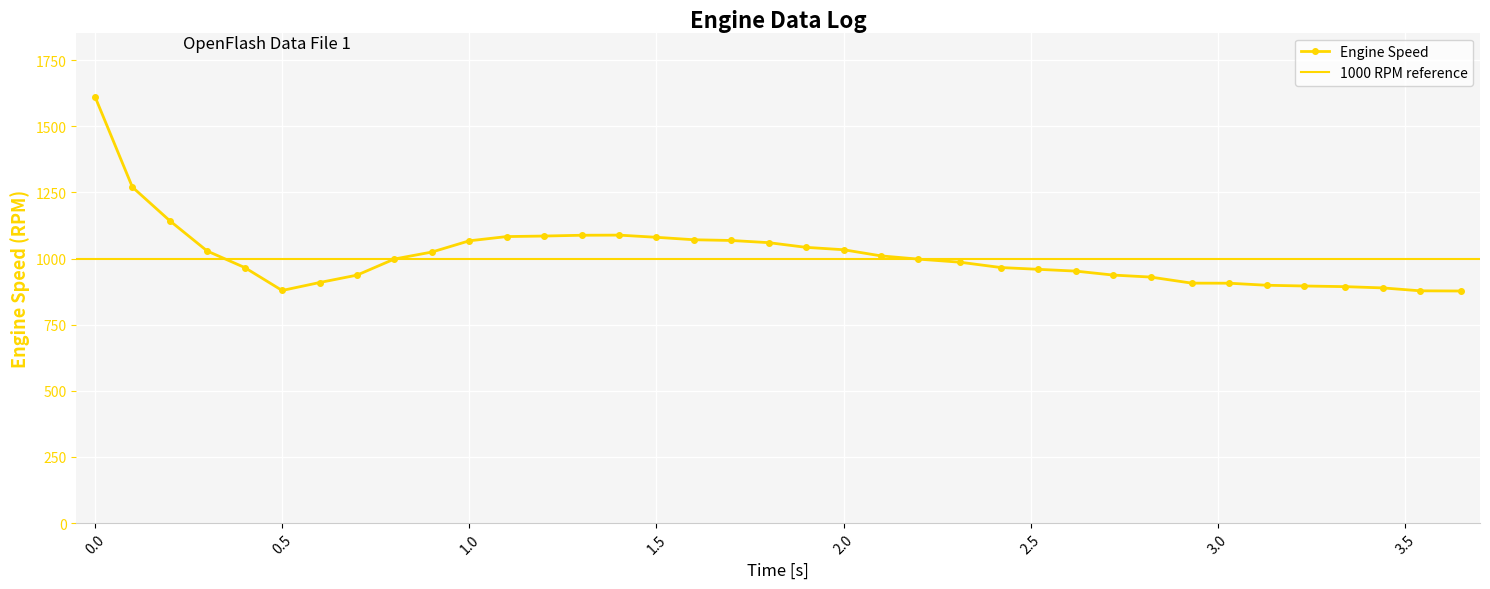

How many points are higher than both their immediate neighbors (excluding endpoints)?

1